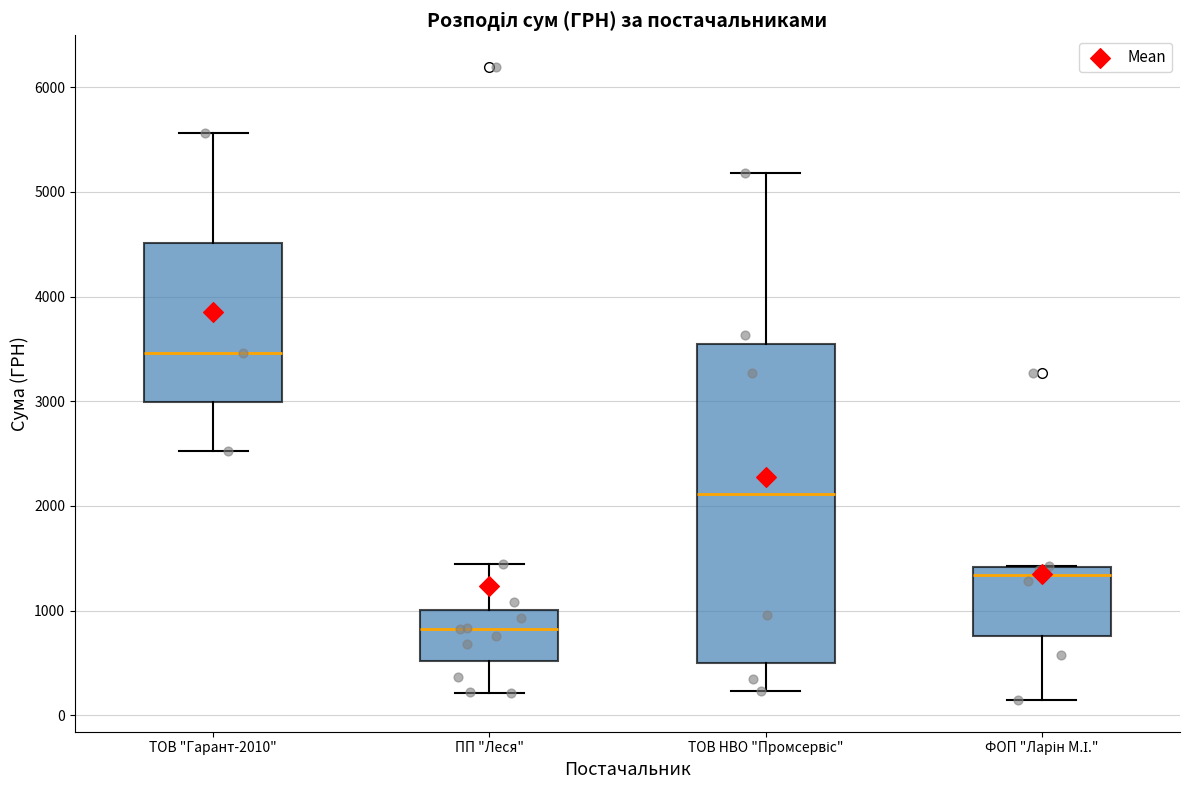

Comparing the boxes themselves (not the whiskers), which one is the tallest?

ТОВ НВО "Промсервіс"